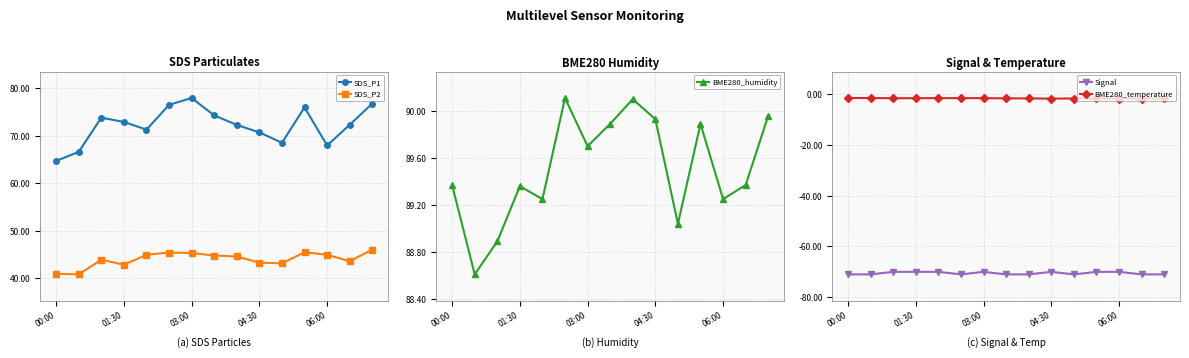

Reading left to right, extract all data points from this chart.

SDS_P1: 64.7	66.6	73.8	72.9	71.3	76.5	78.0	74.3	72.3	70.7	68.5	76.0	68.0	72.3	76.8
SDS_P2: 40.9	40.8	43.9	42.8	44.9	45.4	45.3	44.8	44.6	43.3	43.1	45.5	44.9	43.6	46.0
BME280_humidity: 89.4	88.6	88.9	89.4	89.2	90.1	89.7	89.9	90.1	89.9	89.0	89.9	89.2	89.4	90.0
Signal: -71.0	-71.0	-70.0	-70.0	-70.0	-71.0	-70.0	-71.0	-71.0	-70.0	-71.0	-70.0	-70.0	-71.0	-71.0
BME280_temperature: -1.6	-1.6	-1.7	-1.6	-1.6	-1.6	-1.6	-1.7	-1.7	-1.8	-1.8	-1.8	-1.8	-1.8	-1.8